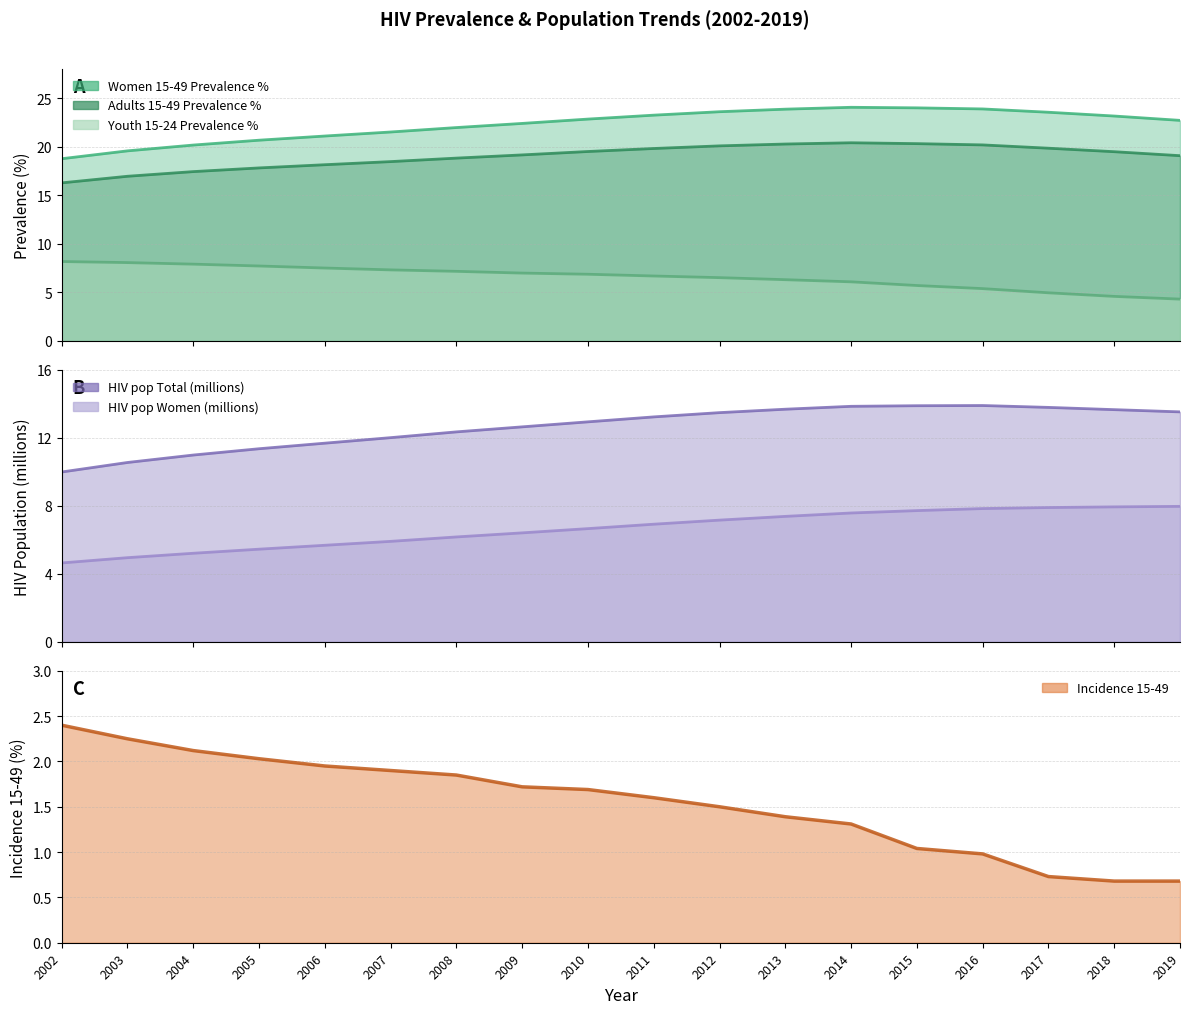

What are all the series names shown in the legend?

Women 15-49 Prevalence %, Adults 15-49 Prevalence %, Youth 15-24 Prevalence %, Incidence 15-49, HIV pop Total (millions), HIV pop Women (millions)